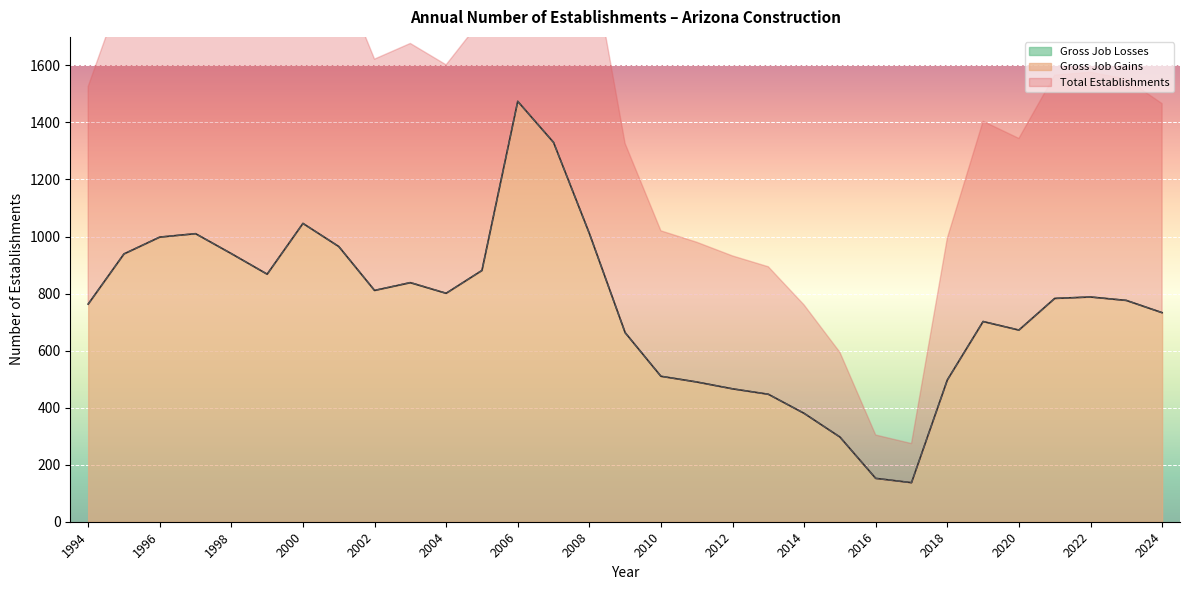

The value of Gross Job Gains at 2005 is 1208. True or false?

False